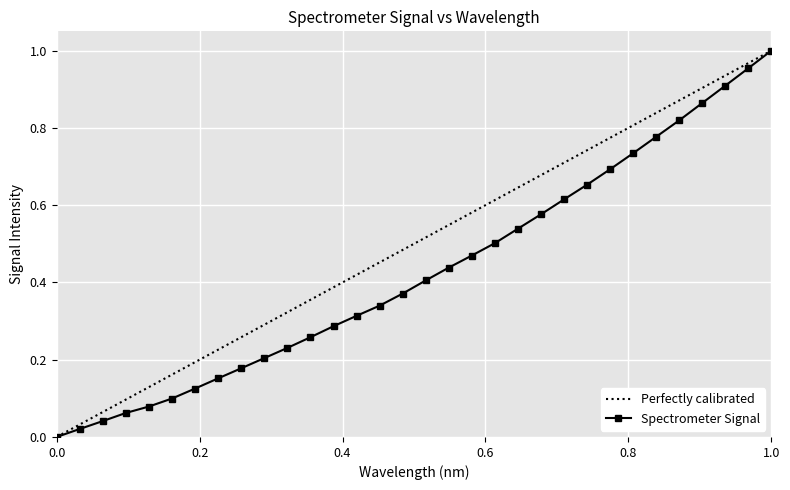

Reading left to right, what are all the values shown in this chart?

0.0	0.0	0.0	0.1	0.1	0.1	0.1	0.2	0.2	0.2	0.2	0.3	0.3	0.3	0.3	0.4	0.4	0.4	0.5	0.5	0.5	0.6	0.6	0.7	0.7	0.7	0.8	0.8	0.9	0.9	1.0	1.0